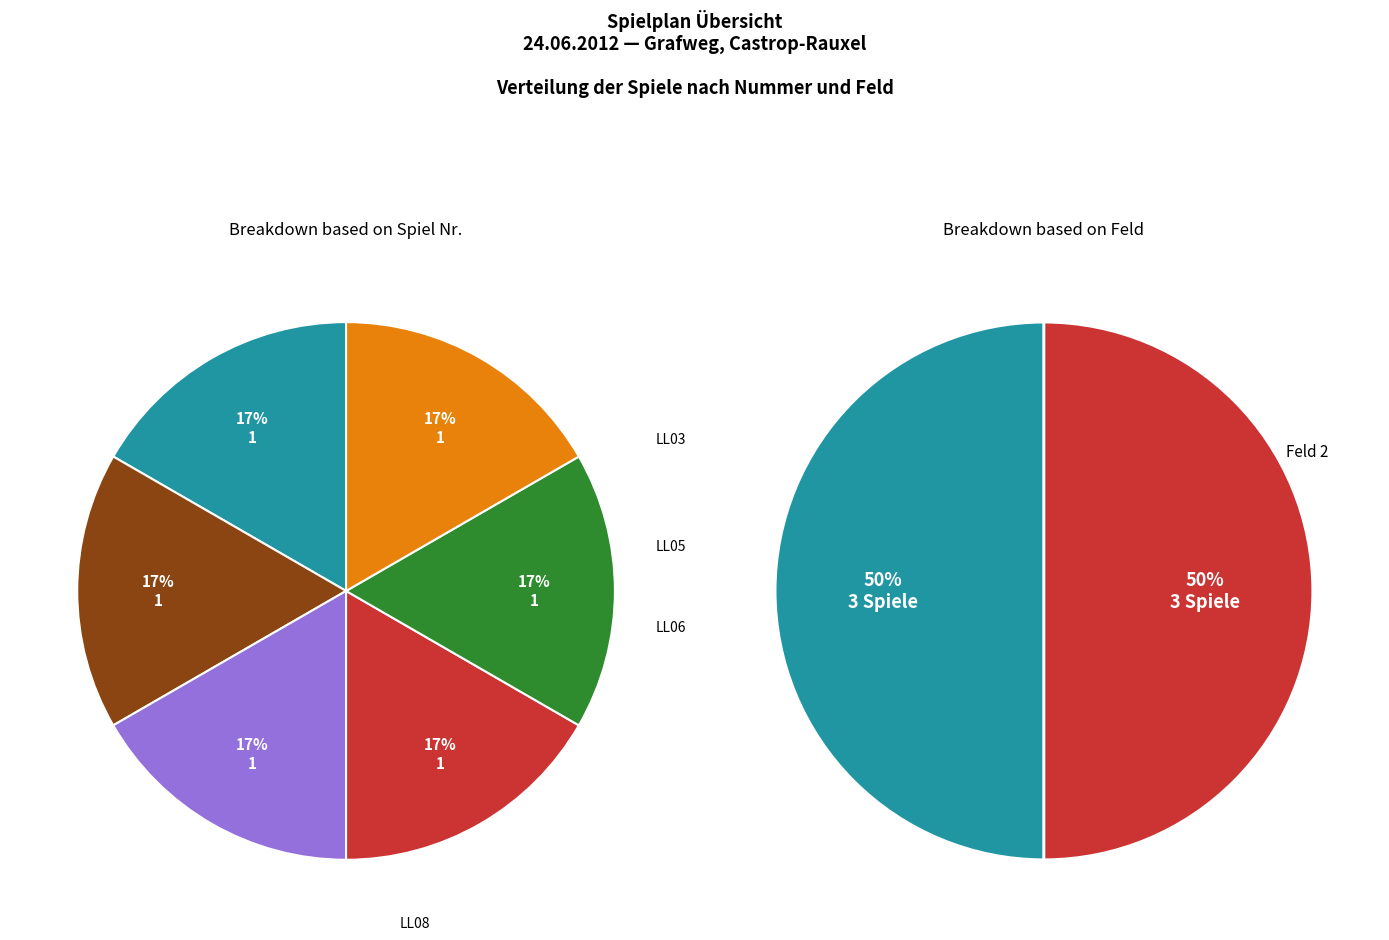

Is the sum of LL09 and LL03 greater than half?

No